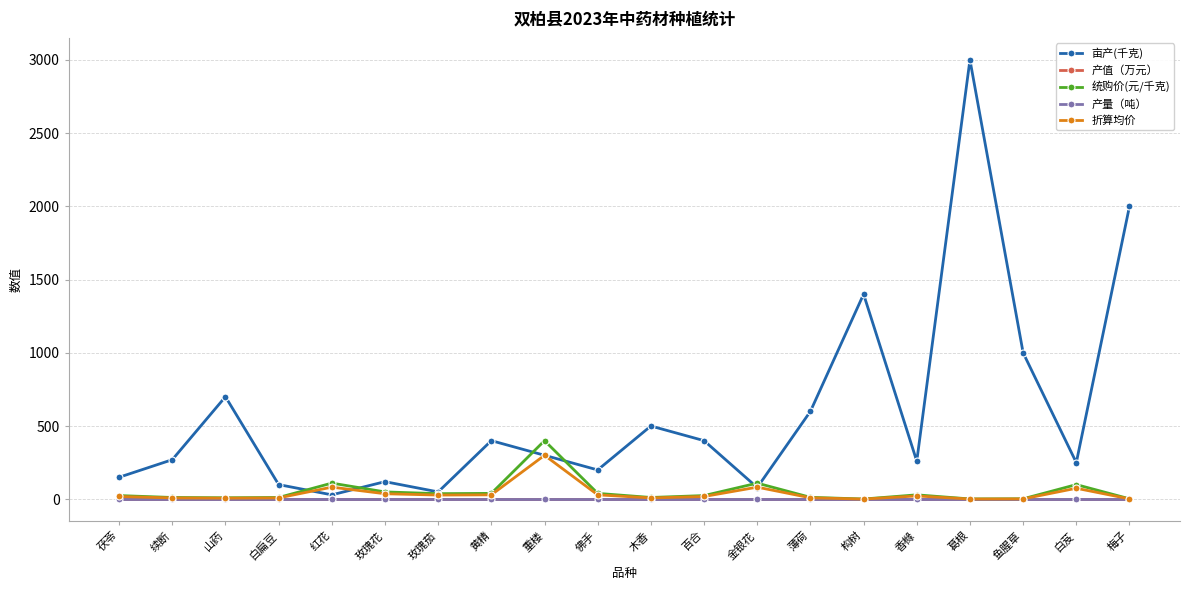

What is the label of the 8th point from the right?

金银花